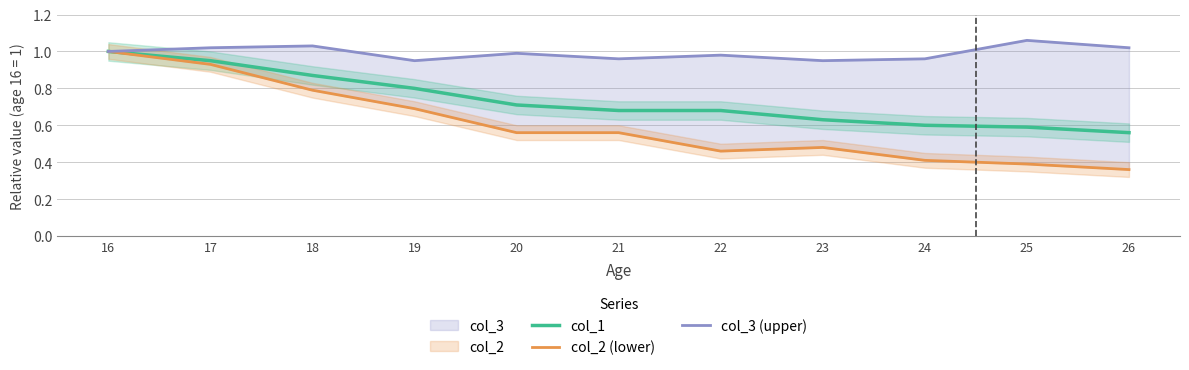

At which category does col_3 (upper) reach its first local valley?

19